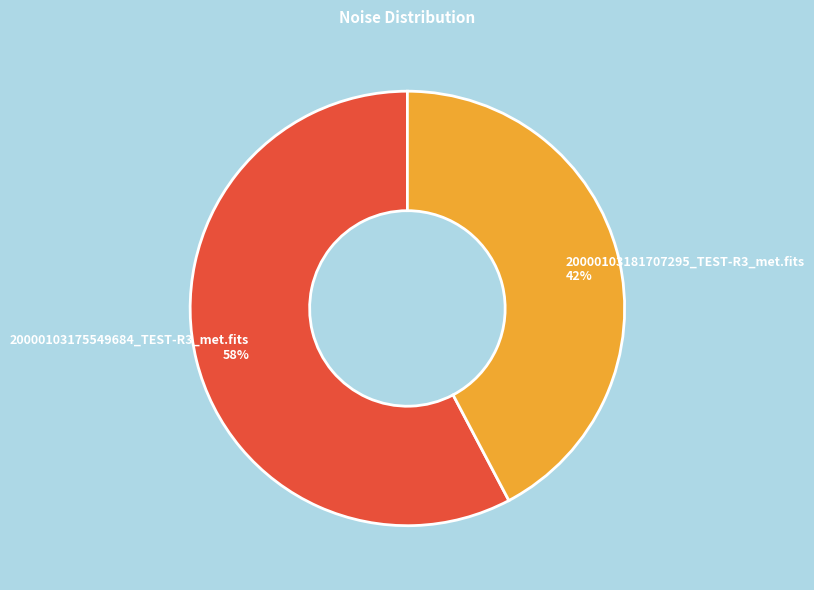

Combined, do 20000103175549684_TEST-R3_met.fits 58% and 20000103181707295_TEST-R3_met.fits 42% account for over 50%?

Yes